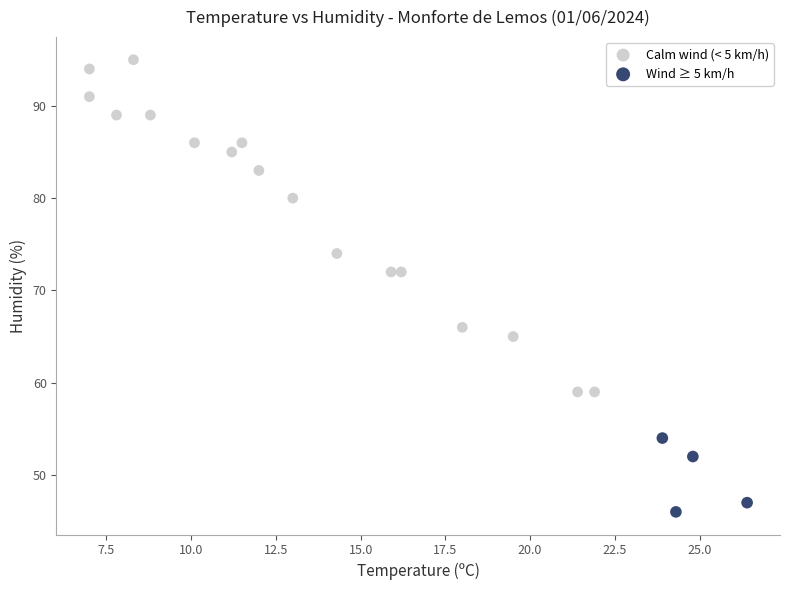

Which series has the widest spread of Y values?

Calm wind (< 5 km/h)